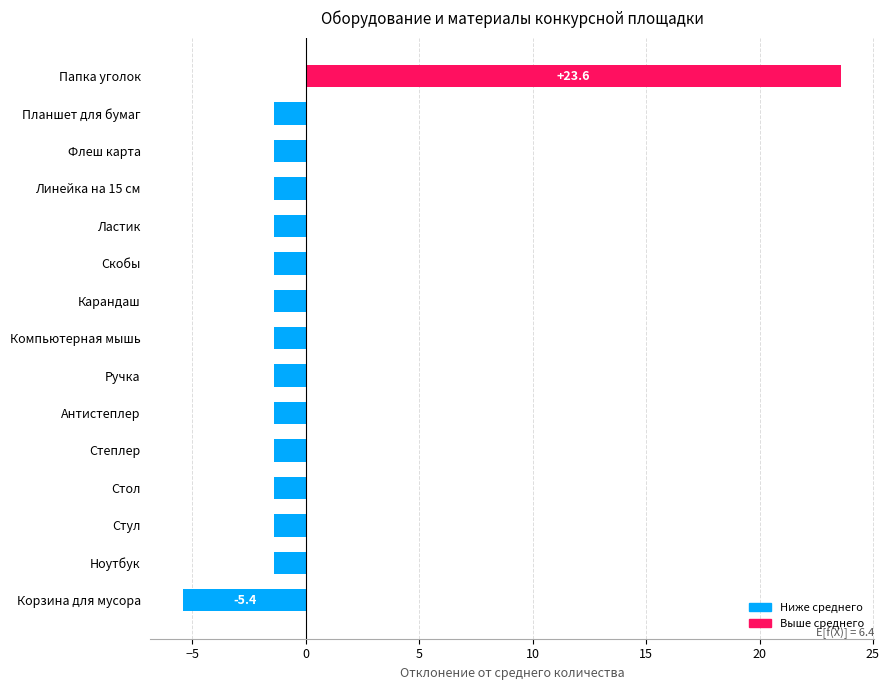

How many values are below zero?

14